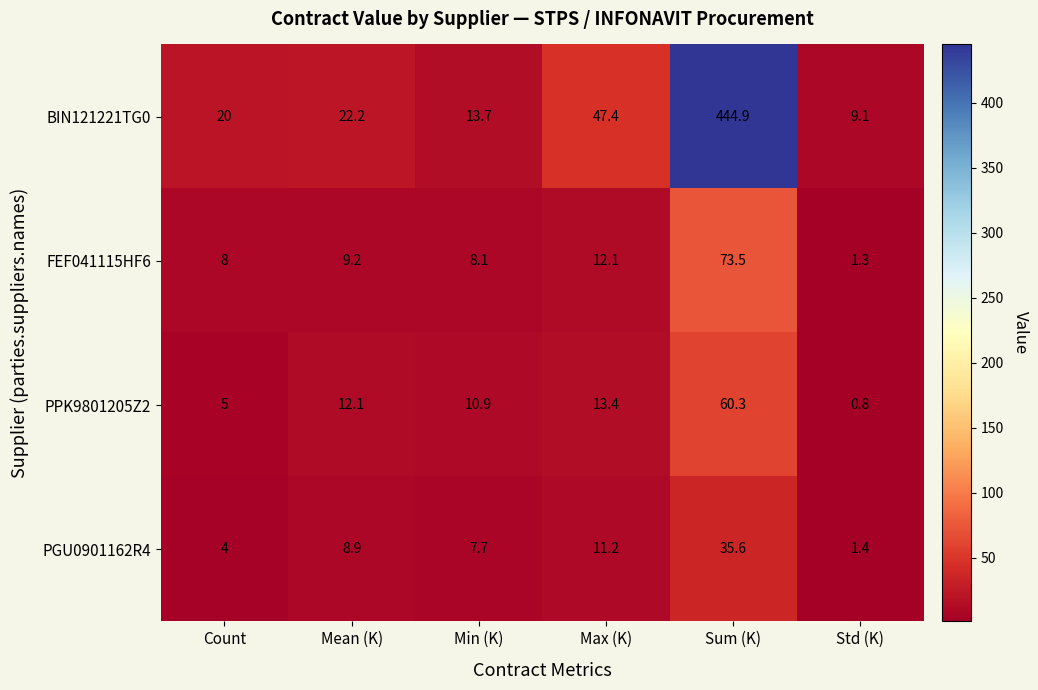

At Max (K), list the series in order from smallest to largest.

PGU0901162R4, FEF041115HF6, PPK9801205Z2, BIN121221TG0